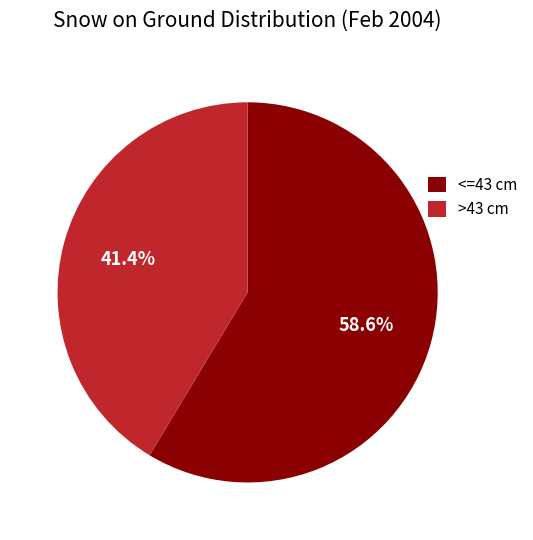

Rank the categories by value from highest to lowest.

<=43 cm, >43 cm